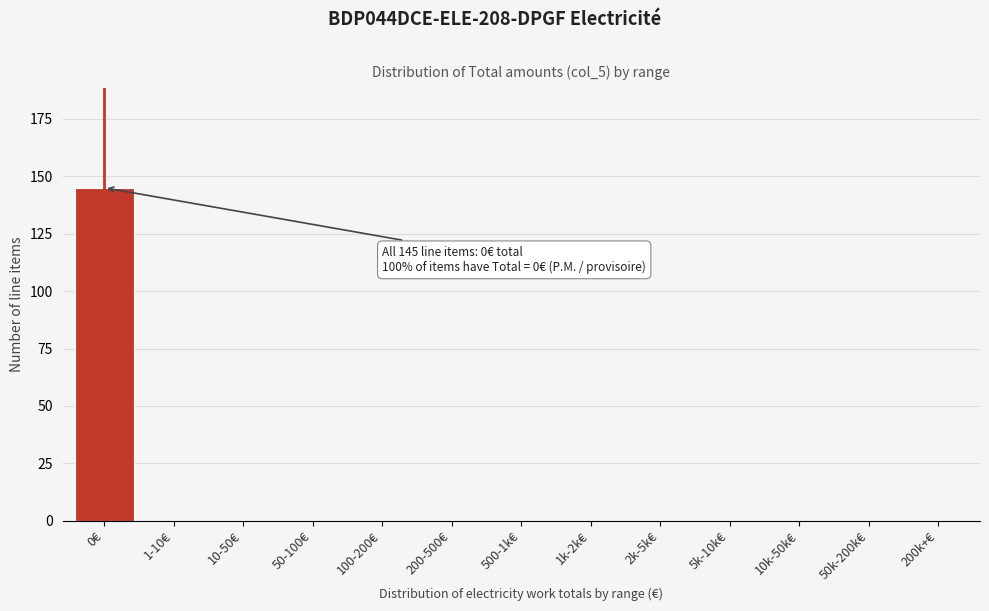

Reading left to right, what are all the values shown in this chart?

0€=145	1-10€=0	10-50€=0	50-100€=0	100-200€=0	200-500€=0	500-1k€=0	1k-2k€=0	2k-5k€=0	5k-10k€=0	10k-50k€=0	50k-200k€=0	200k+€=0